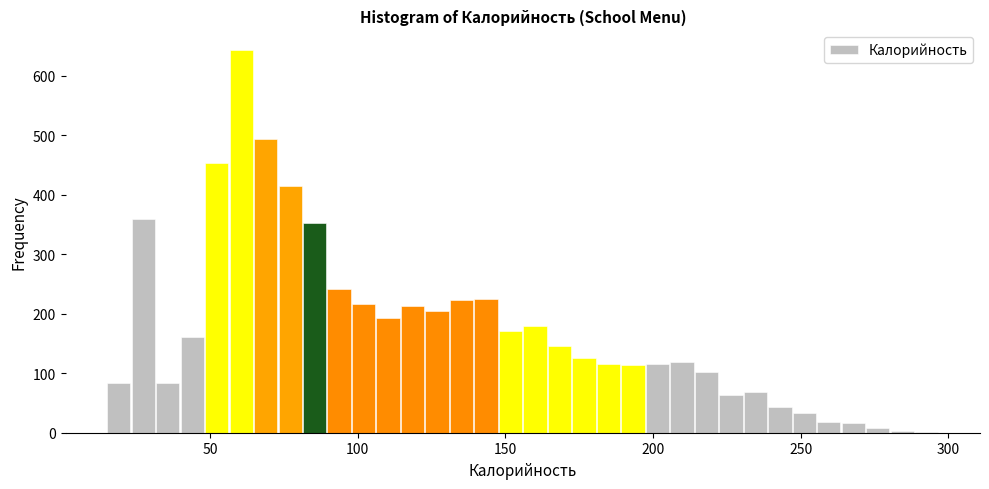

Around what value on the x-axis is the tallest bar? Give the approximate position of its centre, as read against the axis.

60